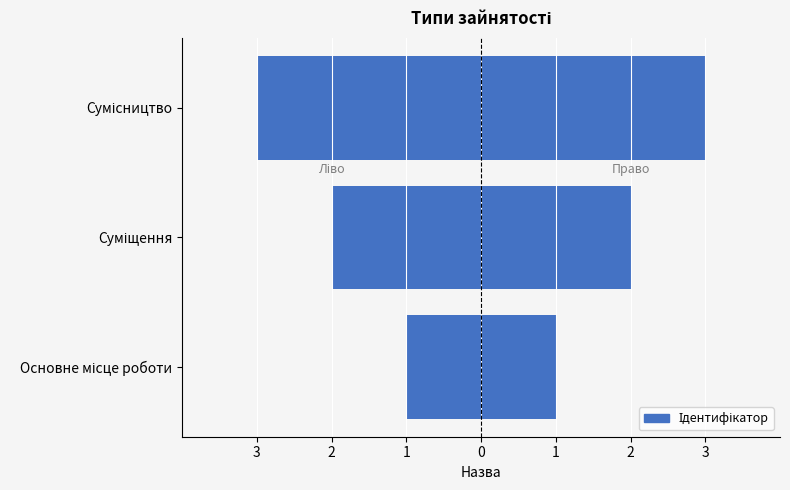

The value of Ідентифікатор (right) at Основне місце роботи is 1. True or false?

True